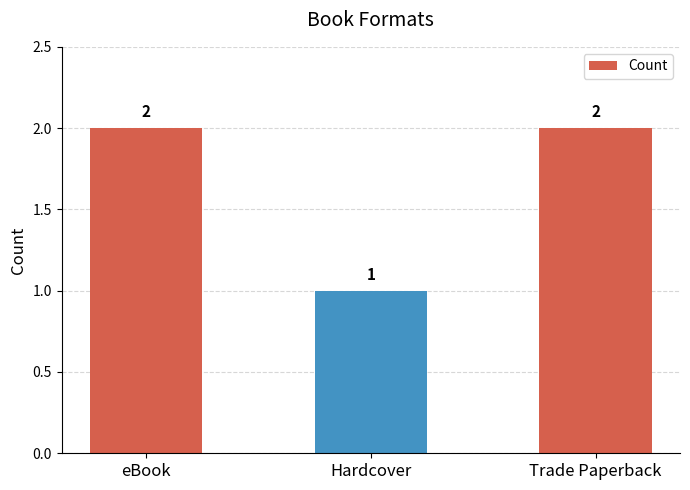

What position from the left is eBook?

1